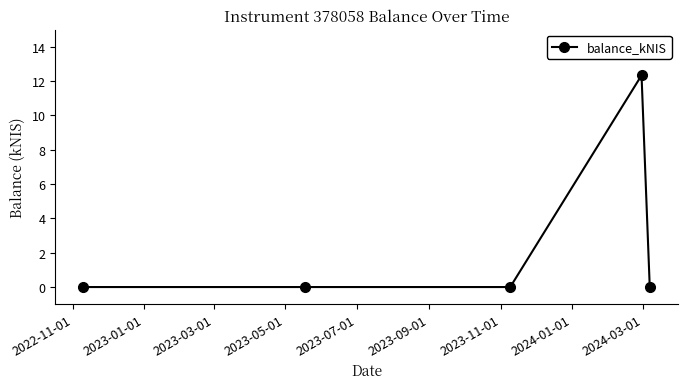

Reading left to right, what are all the values shown in this chart?

0.0	0.0	0.0	12.3	0.0